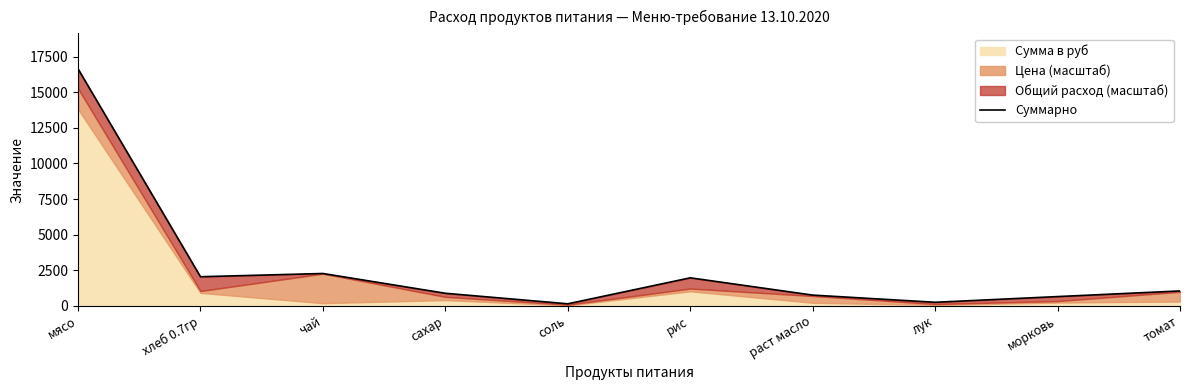

At which category does the data reach its first local valley?

хлеб 0.7гр